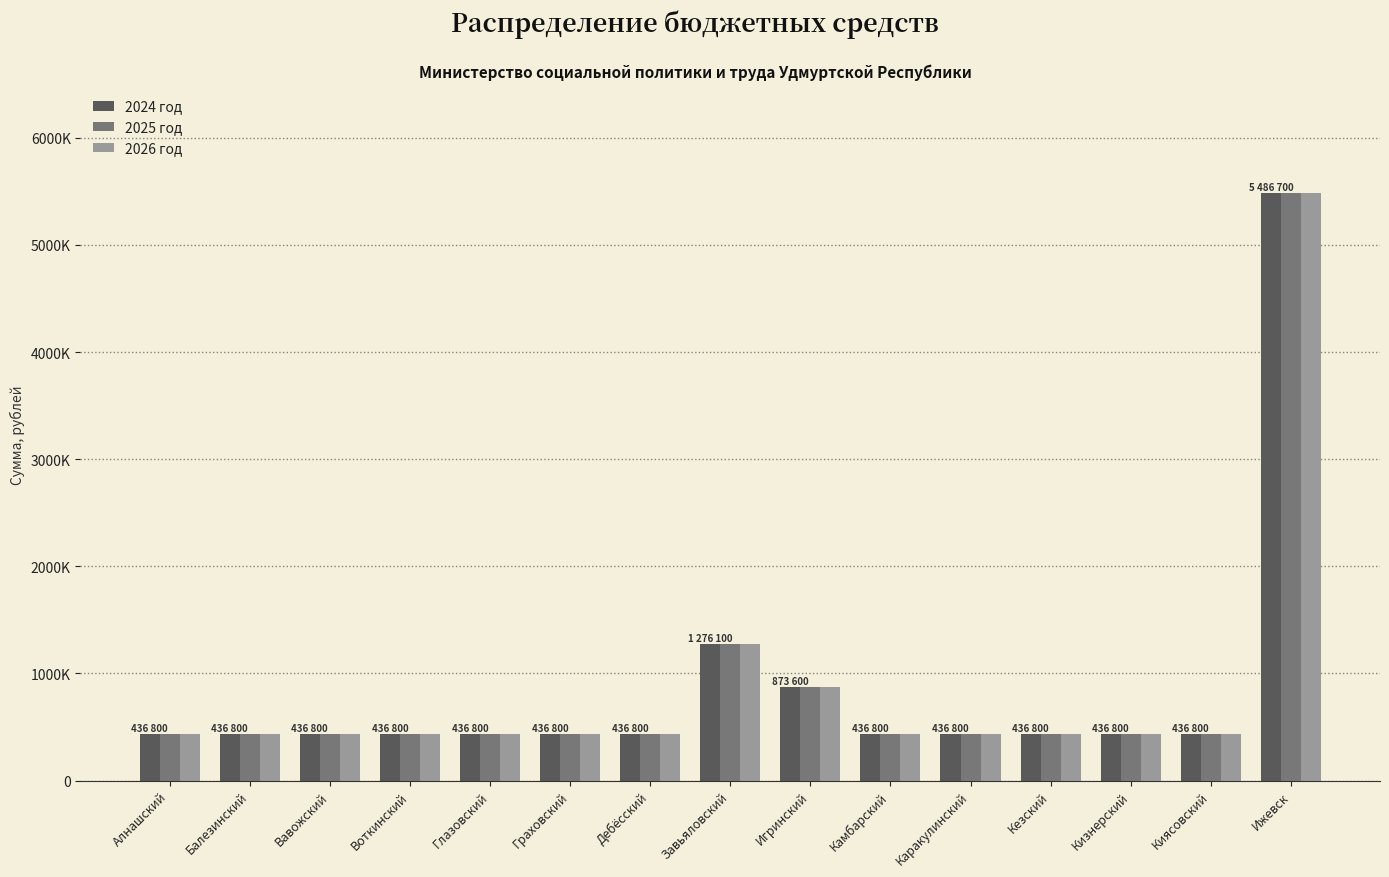

What is the difference between the maximum and minimum values in the 2024 год series?

5049900.0